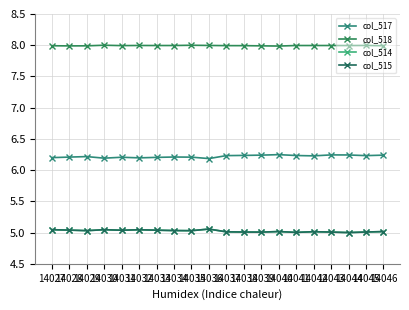

Count the number of data series in this chart.

4